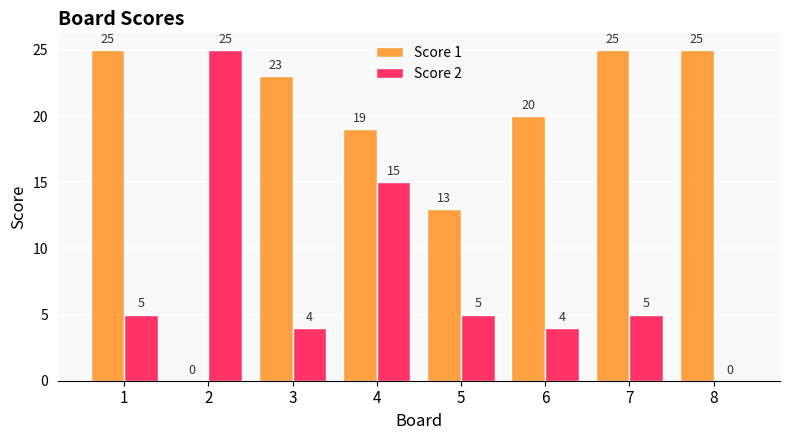

Reading right to left, what are all the values shown in this chart?

Score 1: 8=25	7=25	6=20	5=13	4=19	3=23	2=0	1=25
Score 2: 8=0	7=5	6=4	5=5	4=15	3=4	2=25	1=5